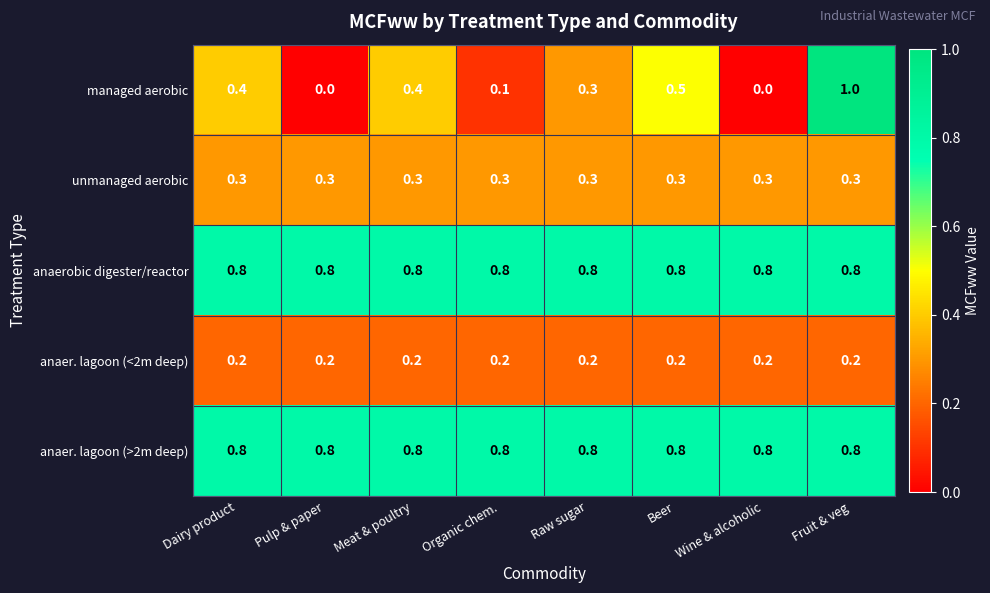

The value of anaer. lagoon (>2m deep) at Dairy product is 0.8. True or false?

True